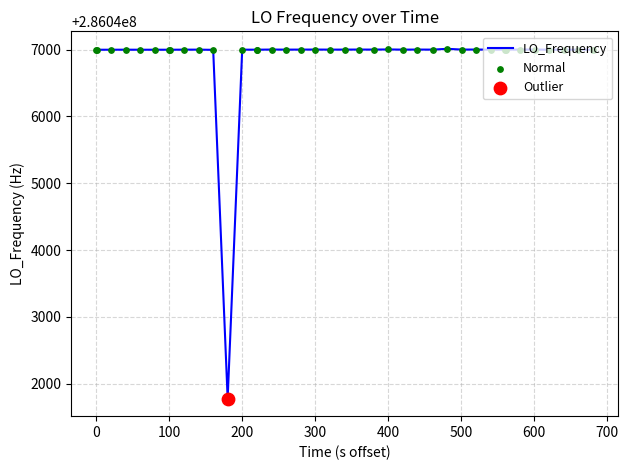

Does the chart have visible grid lines?

Yes